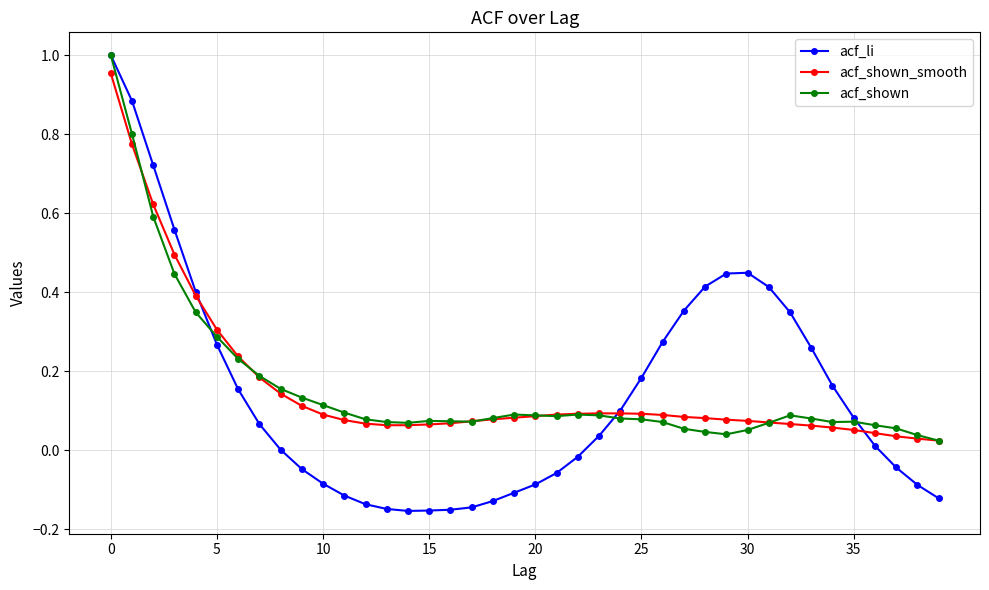

Does the chart have visible grid lines?

Yes